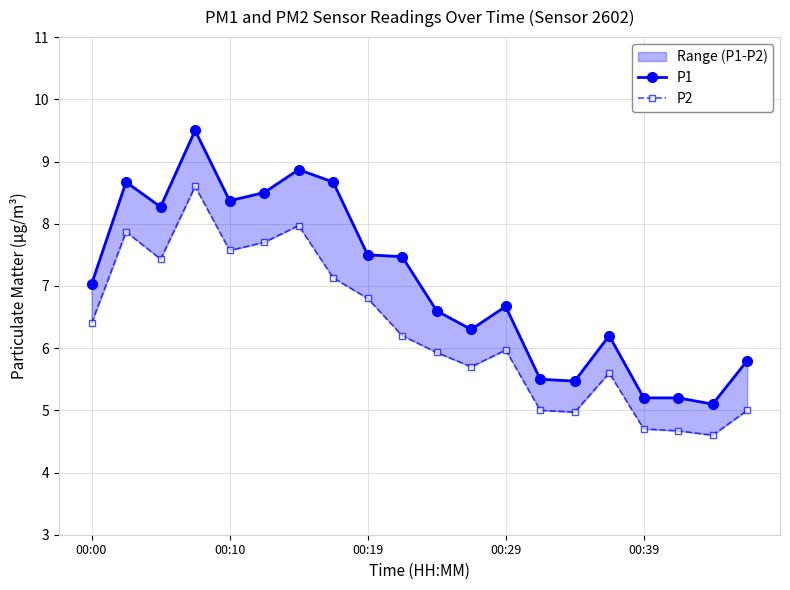

Which series has the largest total across all categories?

P1